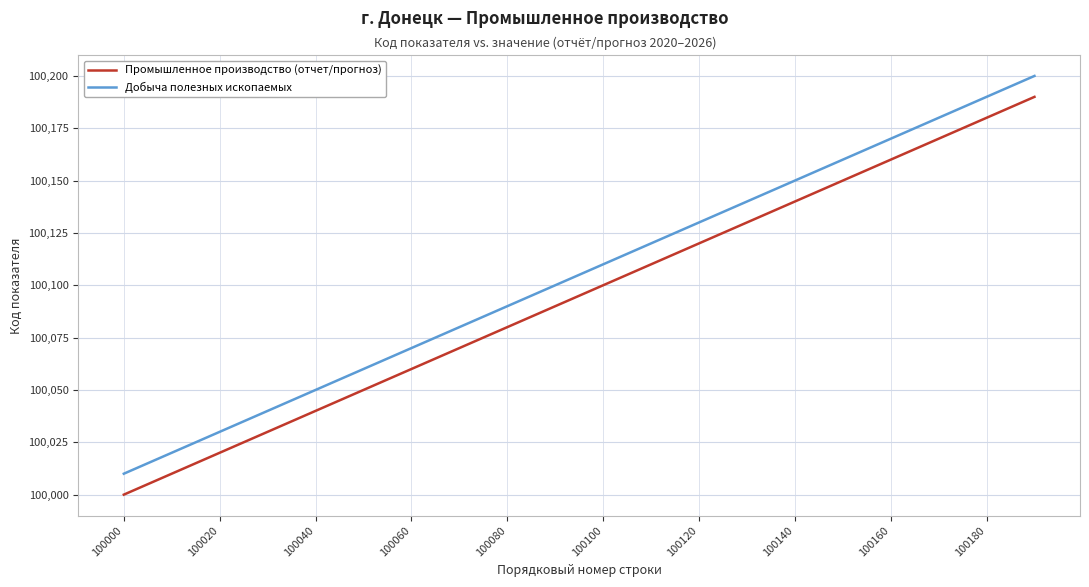

True or false: Добыча полезных ископаемых and Промышленное производство (отчет/прогноз) intersect in this chart.

False